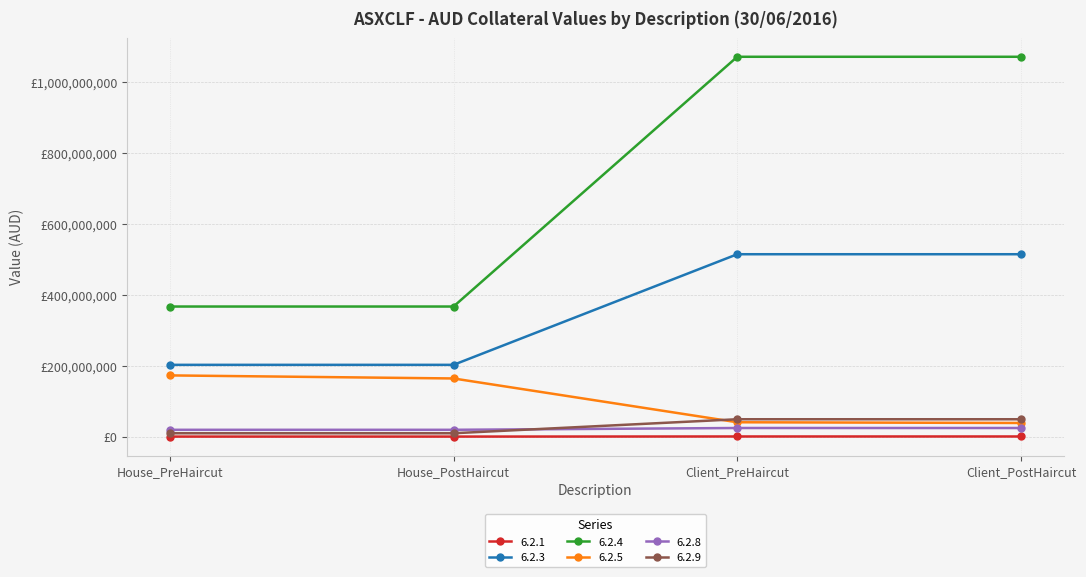

The value of 6.2.4 at House_PostHaircut is 138460132. True or false?

False